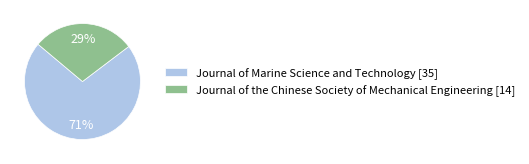

Which has a higher value, Journal of the Chinese Society of Mechanical Engineering [14] or Journal of Marine Science and Technology [35]?

Journal of Marine Science and Technology [35]